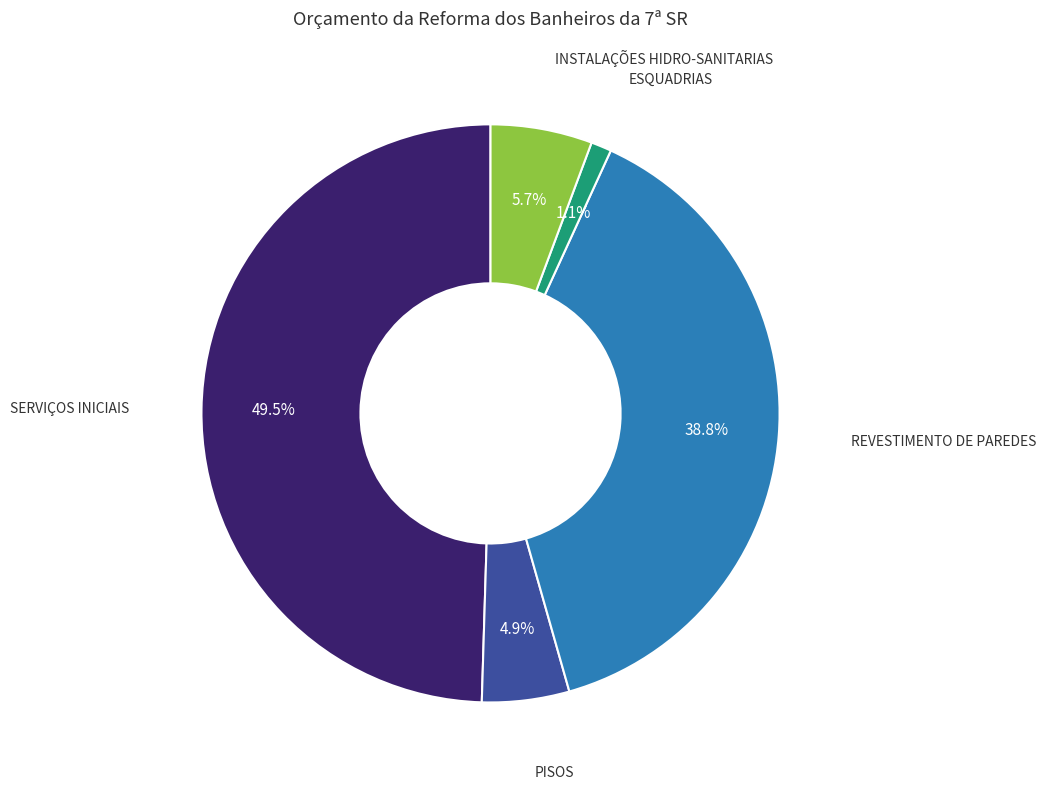

To the nearest percent, what is the difference between the largest and smallest slice percentages?

48%